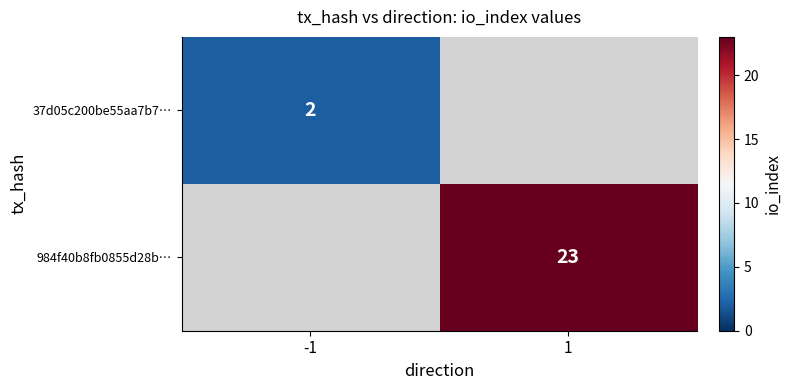

Which category has the highest value across all series?

1